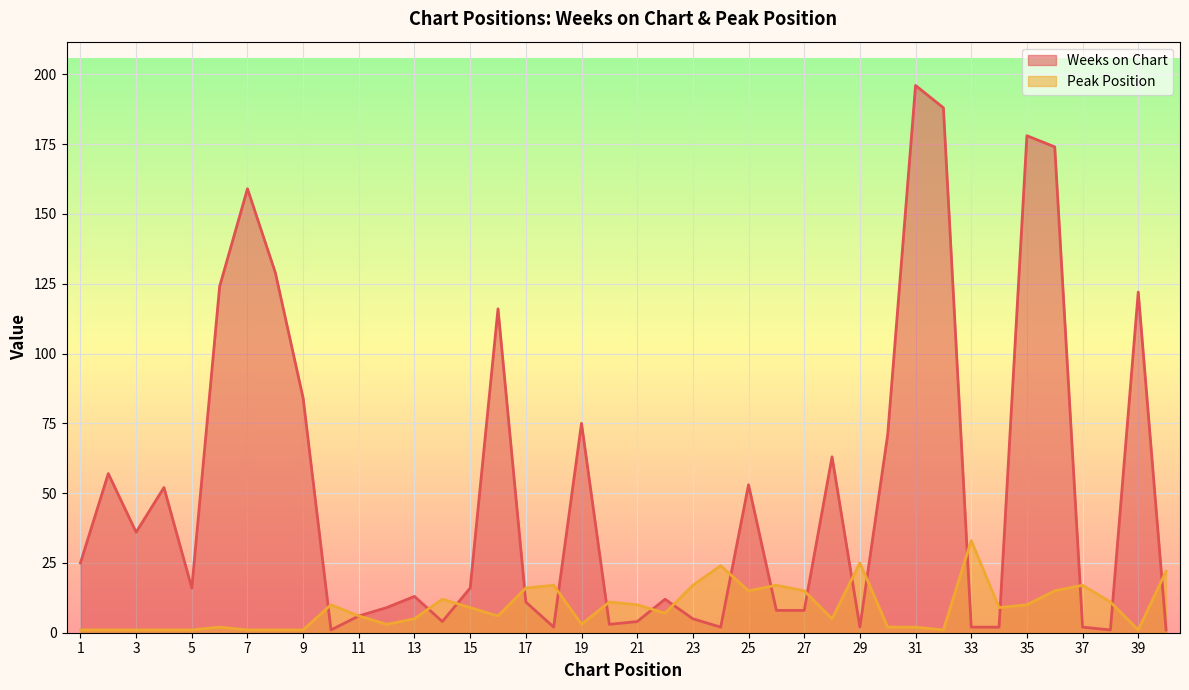

Rank the series at 39 from lowest to highest value.

Peak Position, Weeks on Chart